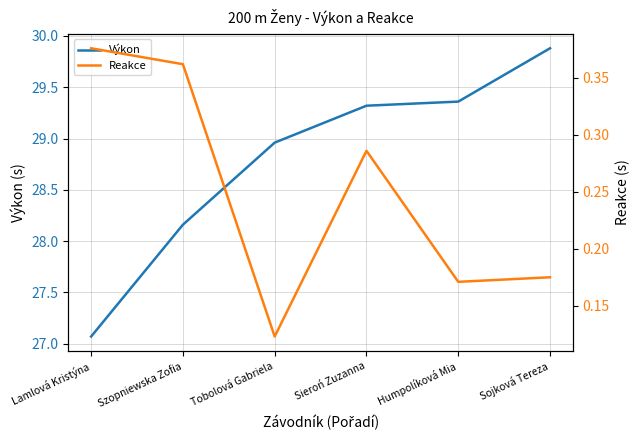

True or false: Výkon and Reakce intersect in this chart.

False